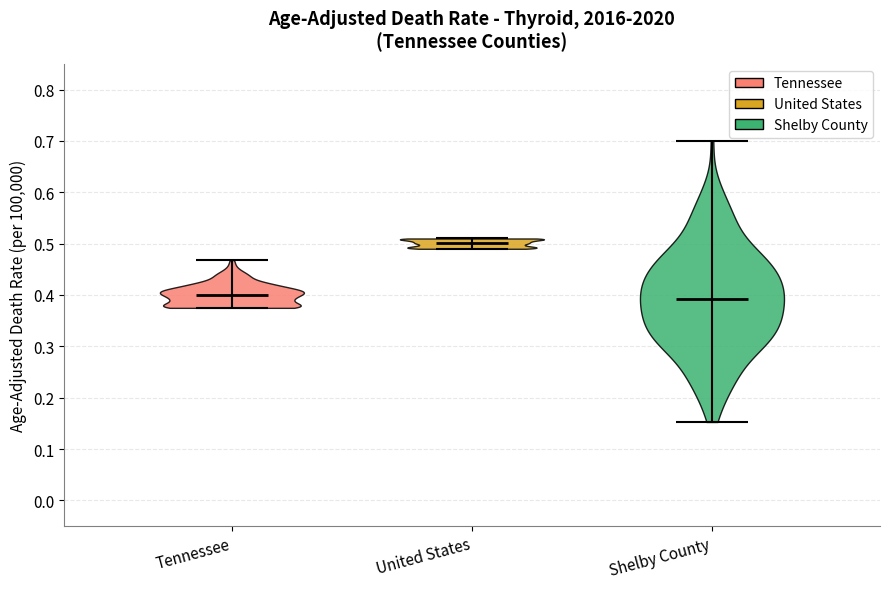

Reading left to right, read every violin against the y-axis: where its median line is, and the lowest and highest points it reaches. The values are not printed on the chart, so give them approximately, as read against the axis.

Tennessee: median line 0.40, lowest point 0.38, highest point 0.47
United States: median line 0.50, lowest point 0.49, highest point 0.51
Shelby County: median line 0.39, lowest point 0.15, highest point 0.70